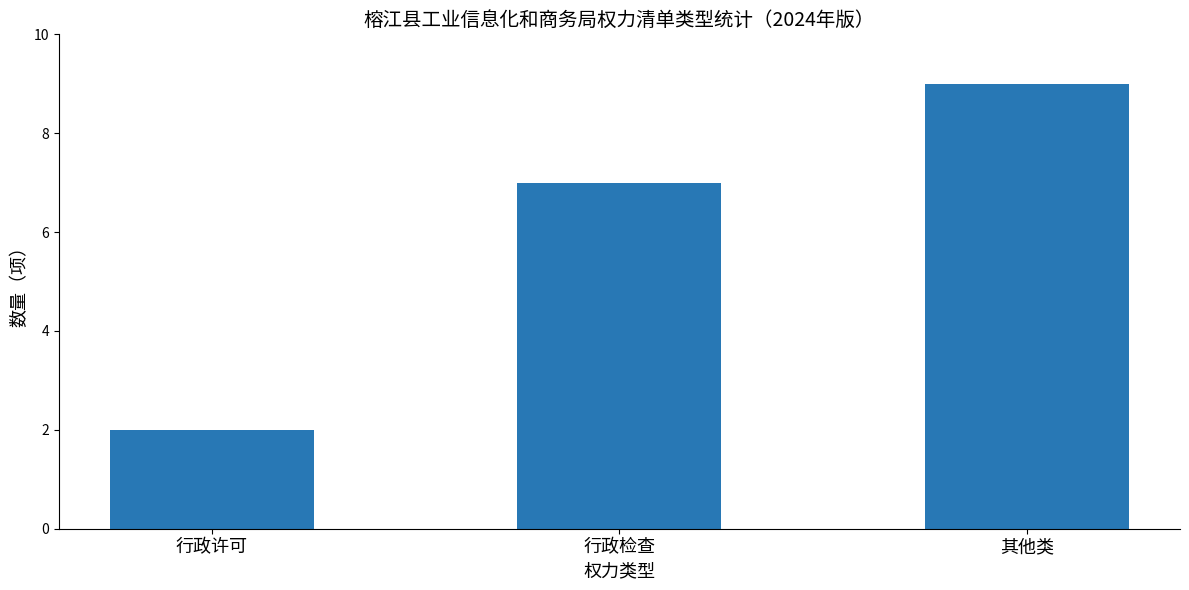

Are the bars horizontal?

No